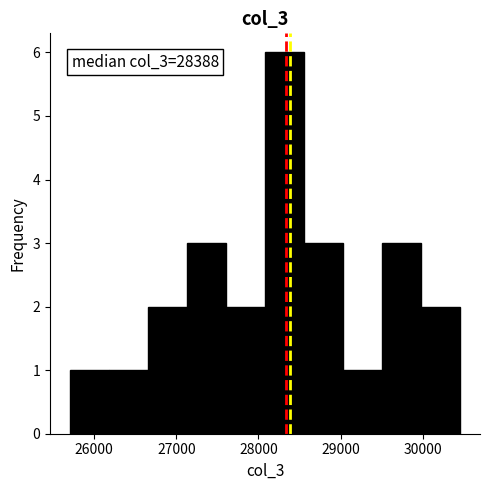

Which range on the x-axis has the tallest bar?

28100 to 28600